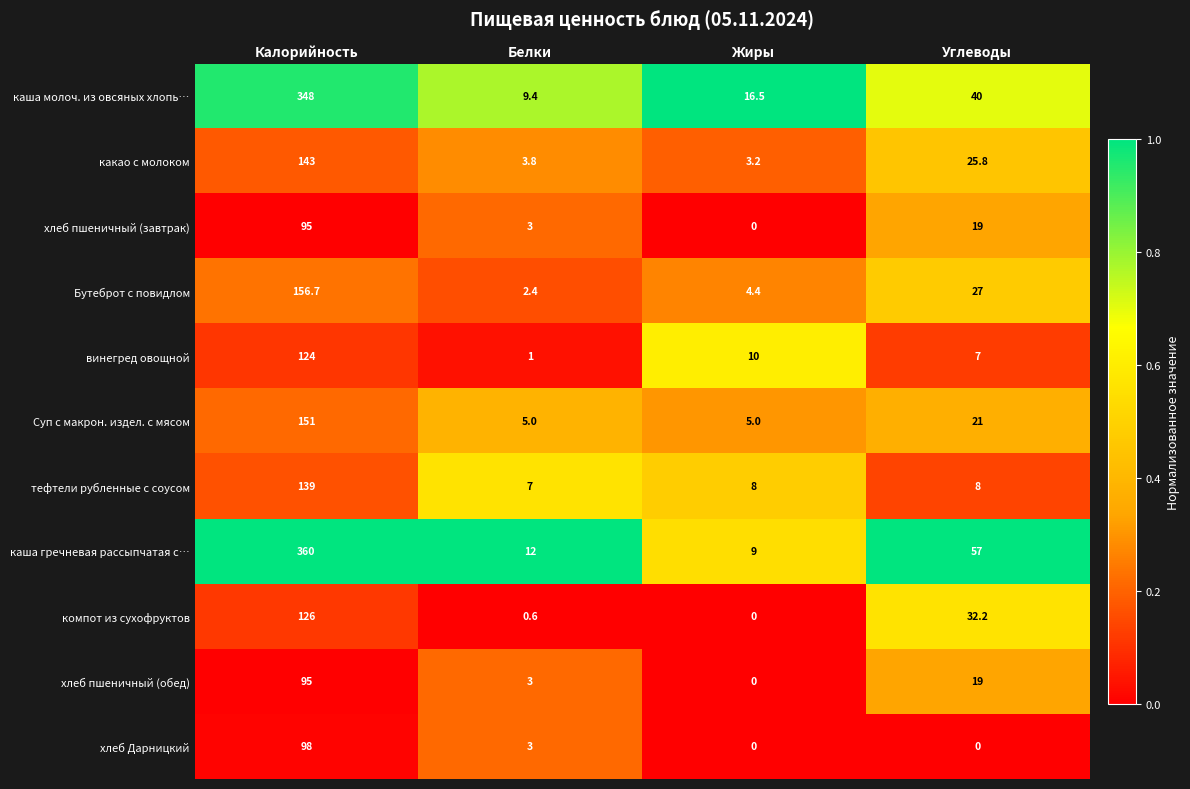

Which category has the lowest value in the каша гречневая рассыпчатая с… series?

Жиры